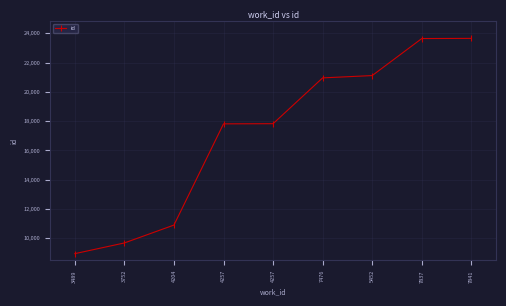

Approximately how many times larger is the value at 4204 compared to 7476?

0.5